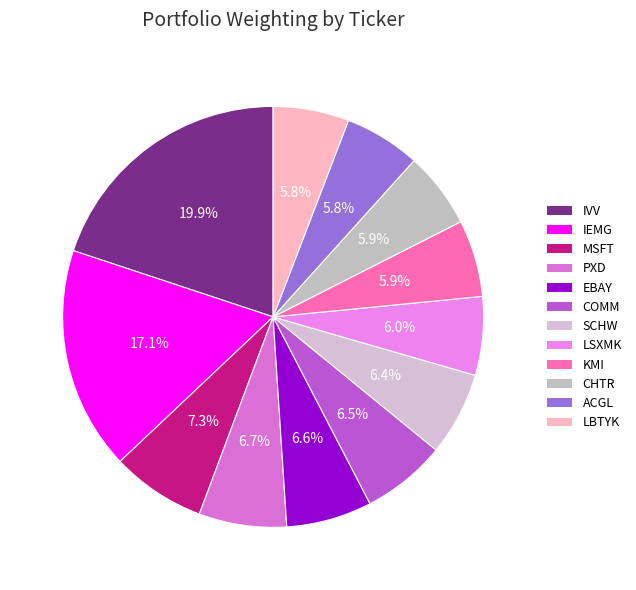

Approximately how many times larger is the value at SCHW compared to LSXMK?

1.1